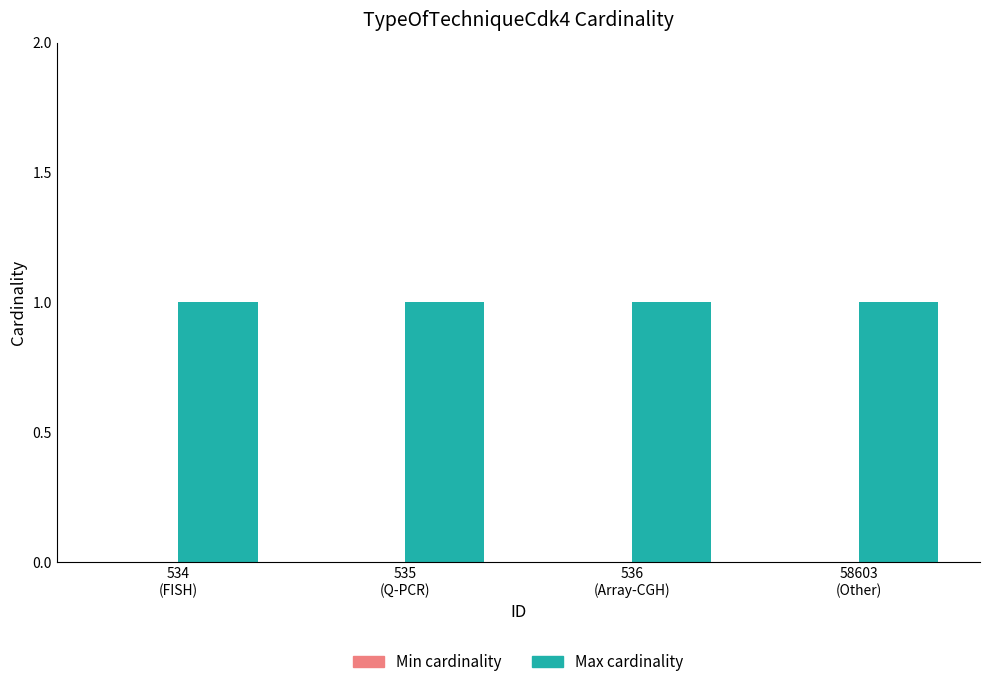

Reading right to left, what are all the values shown in this chart?

Min cardinality: 58603
(Other)=0	536
(Array-CGH)=0	535
(Q-PCR)=0	534
(FISH)=0
Max cardinality: 58603
(Other)=1	536
(Array-CGH)=1	535
(Q-PCR)=1	534
(FISH)=1